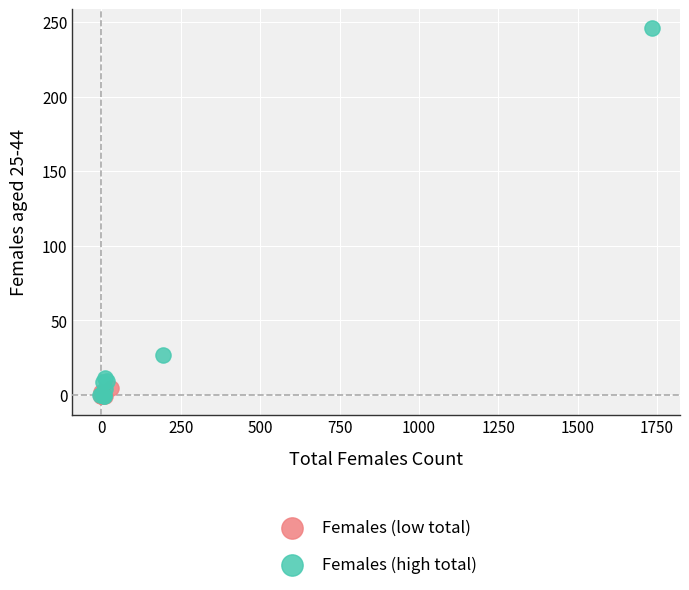

Which series has the largest Y range (max minus min)?

Females (high total)